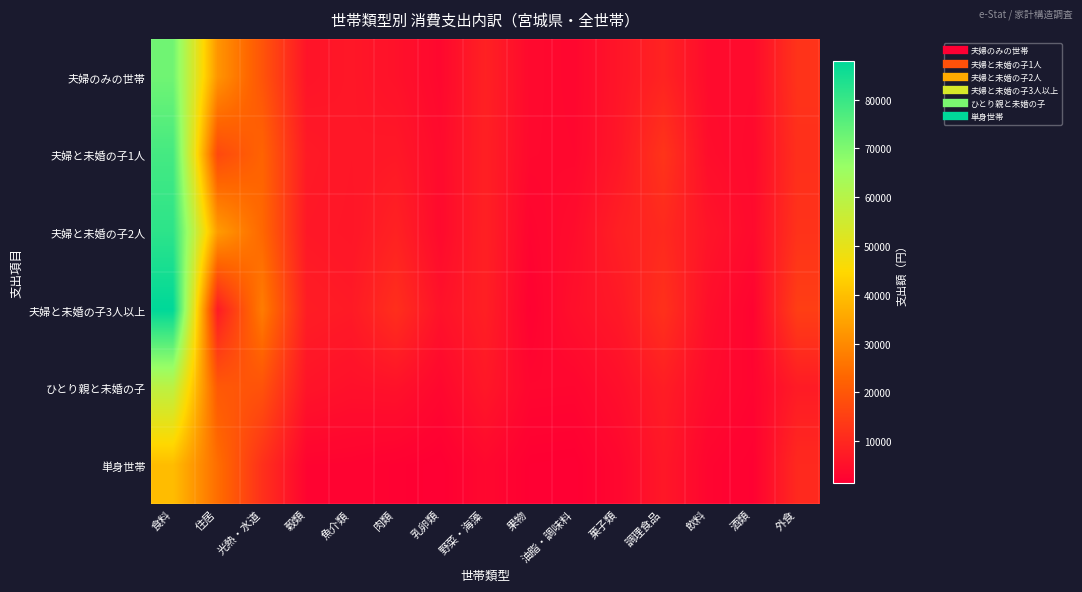

Reading left to right, what are all the values shown in this chart?

夫婦のみの世帯: 食料=72080	住居=32030	光熱・水道=19469	穀類=5864	魚介類=6485	肉類=5337	乳卵類=3316	野菜・海藻=8616	果物=3663	油脂・調味料=3193	菓子類=6150	調理食品=9062	飲料=4045	酒類=3911	外食=12437
夫婦と未婚の子1人: 食料=78261	住居=16996	光熱・水道=22586	穀類=7128	魚介類=6396	肉類=6703	乳卵類=3948	野菜・海藻=8357	果物=3551	油脂・調味料=3344	菓子類=6444	調理食品=12609	飲料=4497	酒類=3630	外食=11655
夫婦と未婚の子2人: 食料=81613	住居=33289	光熱・水道=23478	穀類=6693	魚介類=6228	肉類=8699	乳卵類=3779	野菜・海藻=8487	果物=2700	油脂・調味料=4349	菓子類=8321	調理食品=10301	飲料=5994	酒類=3839	外食=12225
夫婦と未婚の子3人以上: 食料=88045	住居=7360	光熱・水道=27400	穀類=7723	魚介類=7123	肉類=11495	乳卵類=5463	野菜・海藻=8262	果物=2079	油脂・調味料=5008	菓子類=6868	調理食品=11915	飲料=4866	酒類=2457	外食=14787
ひとり親と未婚の子: 食料=58837	住居=20397	光熱・水道=19011	穀類=5865	魚介類=5078	肉類=5388	乳卵類=3248	野菜・海藻=6564	果物=3054	油脂・調味料=2975	菓子類=4795	調理食品=7798	飲料=4012	酒類=2666	外食=7393
単身世帯: 食料=39521	住居=24558	光熱・水道=11841	穀類=2496	魚介類=2379	肉類=1911	乳卵類=1480	野菜・海藻=3368	果物=1634	油脂・調味料=1499	菓子類=3180	調理食品=6595	飲料=2758	酒類=1918	外食=10303